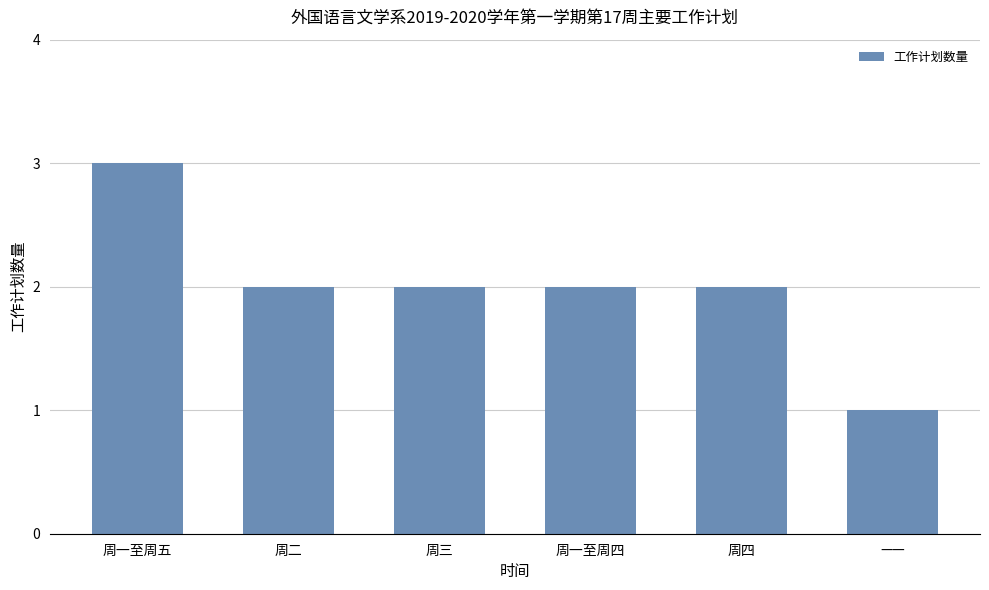

What is the greatest value displayed?

3